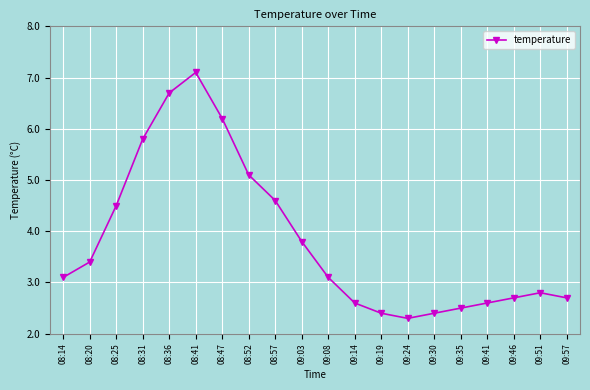

What position from the left is 09:57?

20